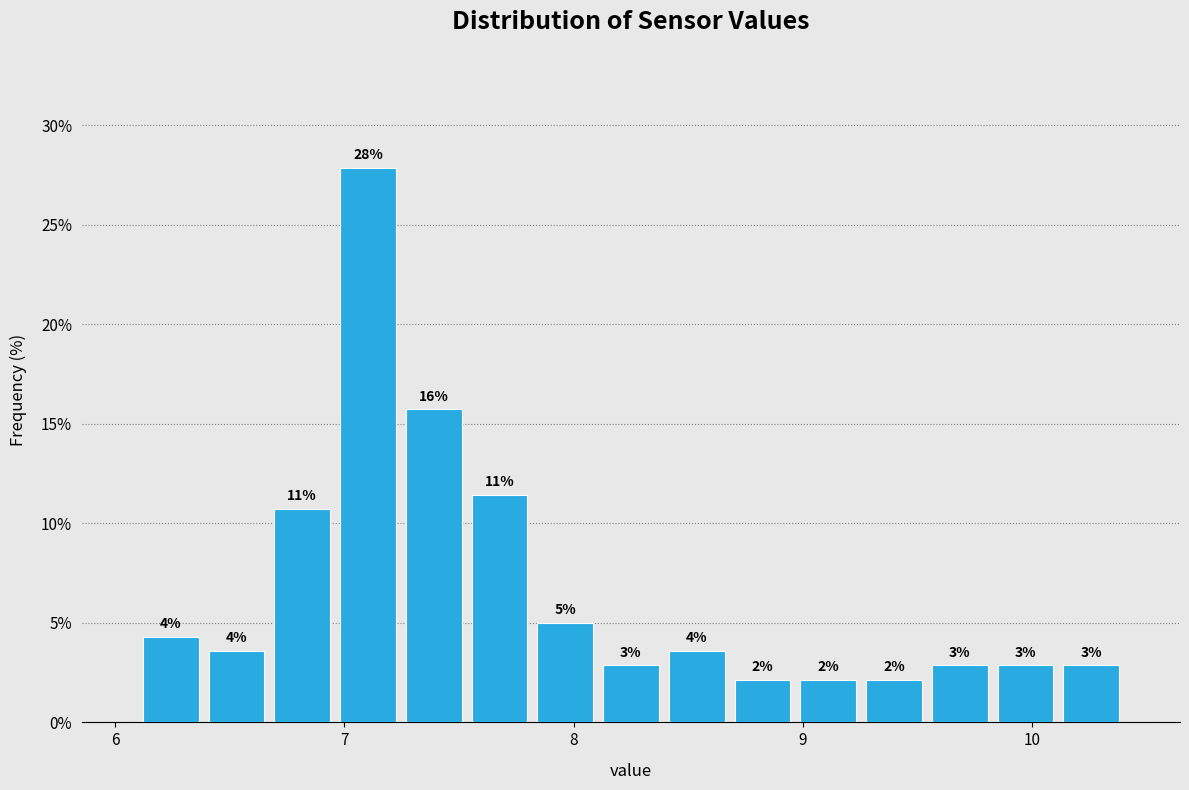

Read against the x-axis, roughly where is the centre of the tallest bar?

7.1